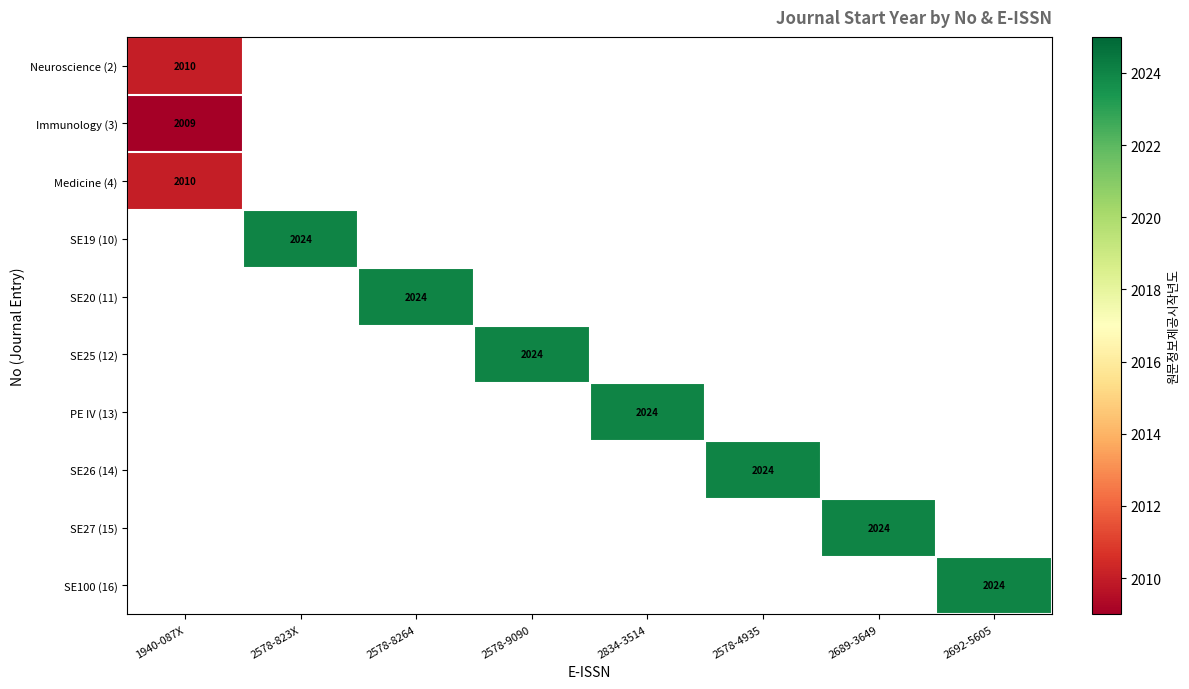

Is the value of Immunology (3) at 1940-087X greater than the value of PE IV (13) at 2834-3514?

No